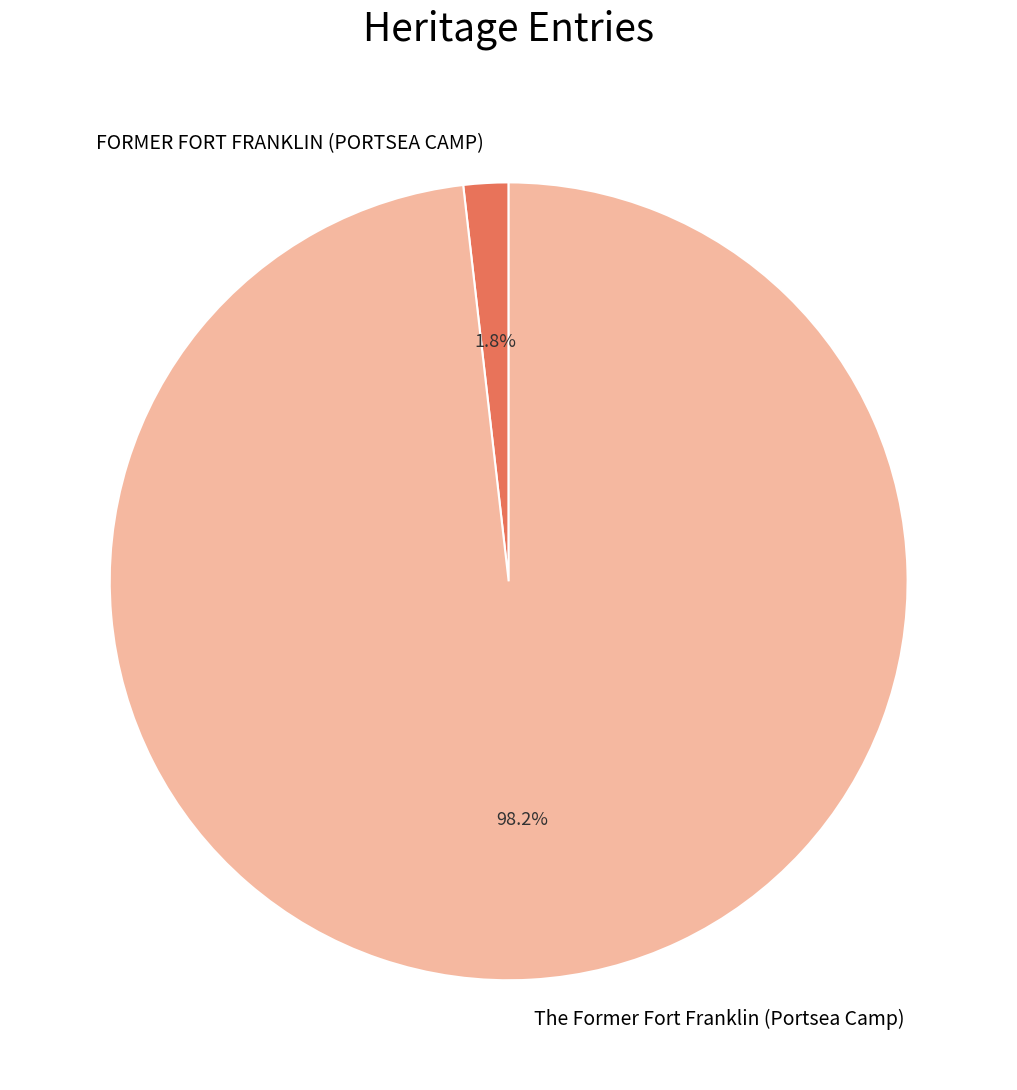

To the nearest percent, what is the combined percentage of FORMER FORT FRANKLIN (PORTSEA CAMP) and The Former Fort Franklin (Portsea Camp)?

100%